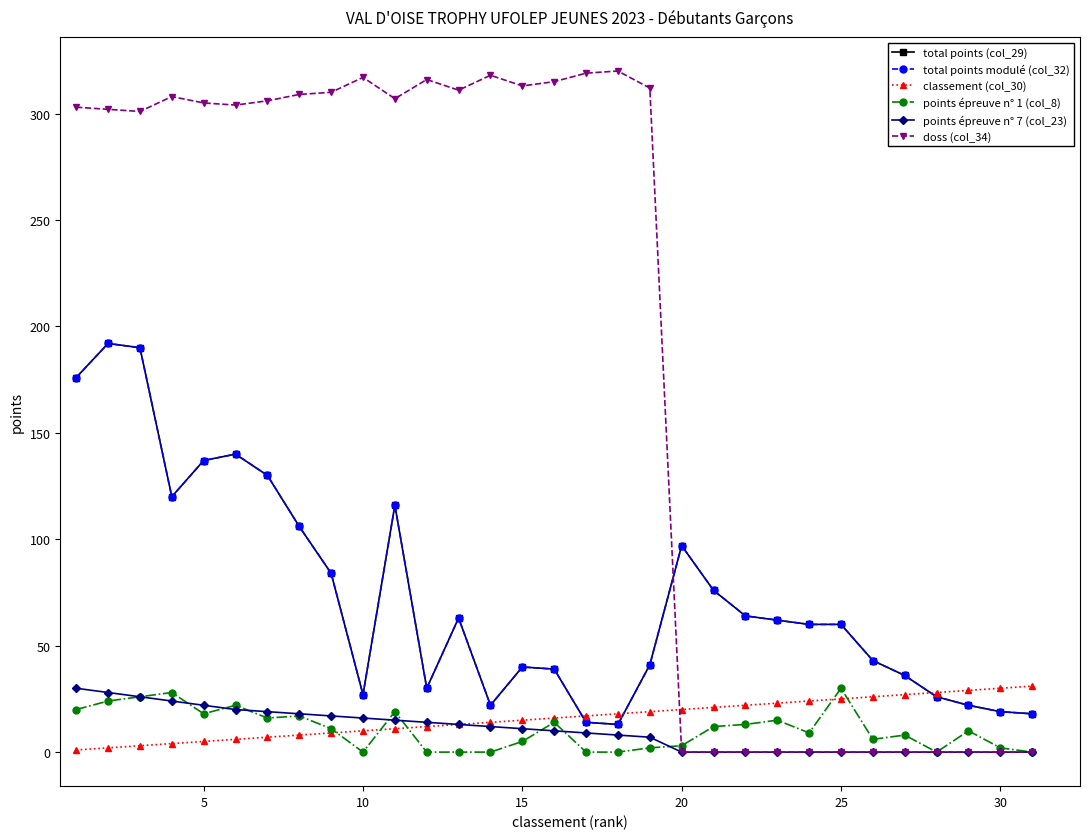

Is this an area chart (filled region under the line)?

No